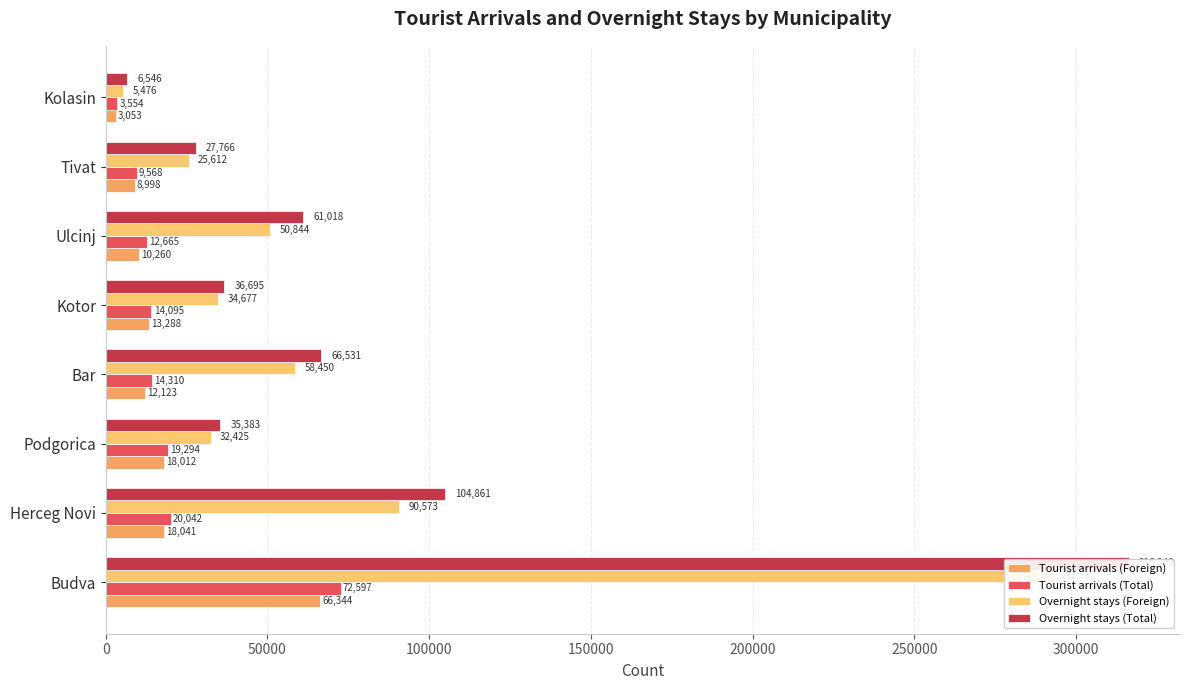

What is the difference between the maximum and minimum values in the Tourist arrivals (Total) series?

69043